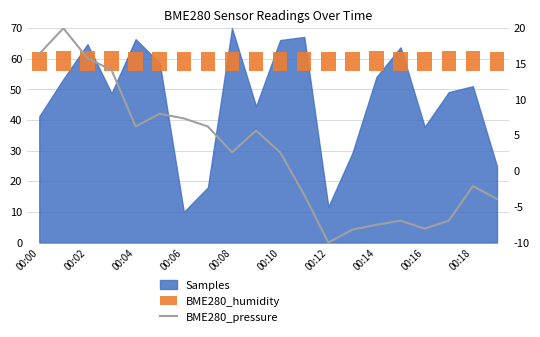

What is the sum of all BME280_pressure values?

48.2